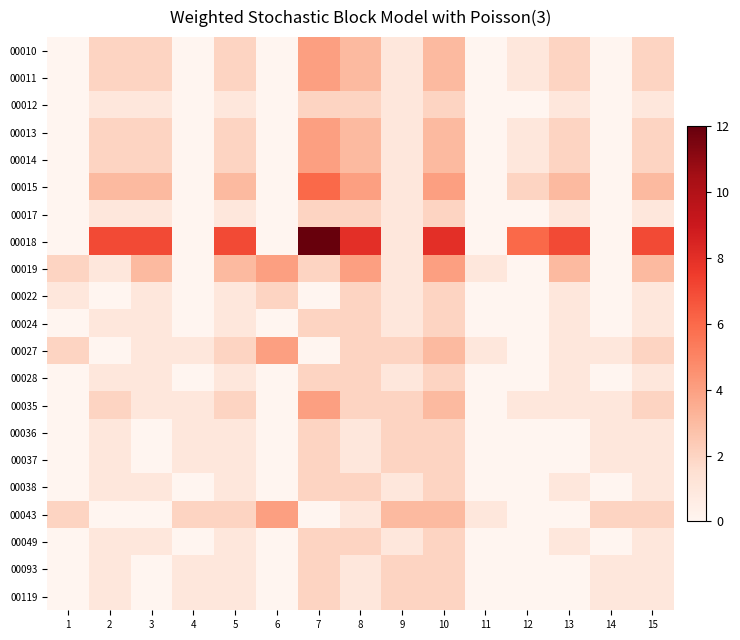

What is the difference between the highest and lowest values at 10?

6